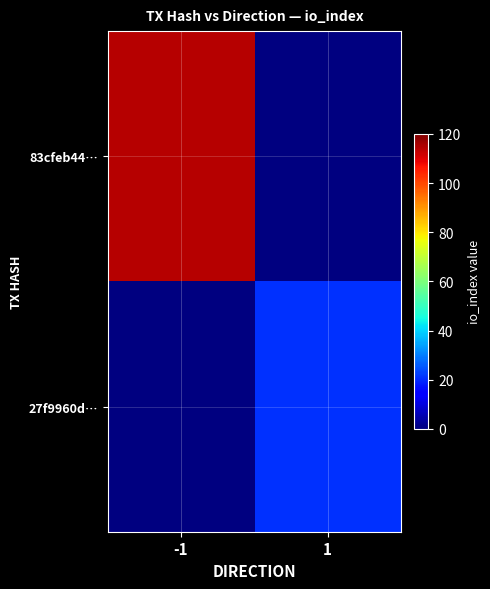

At which label is 83cfeb44… closest to 114?

-1